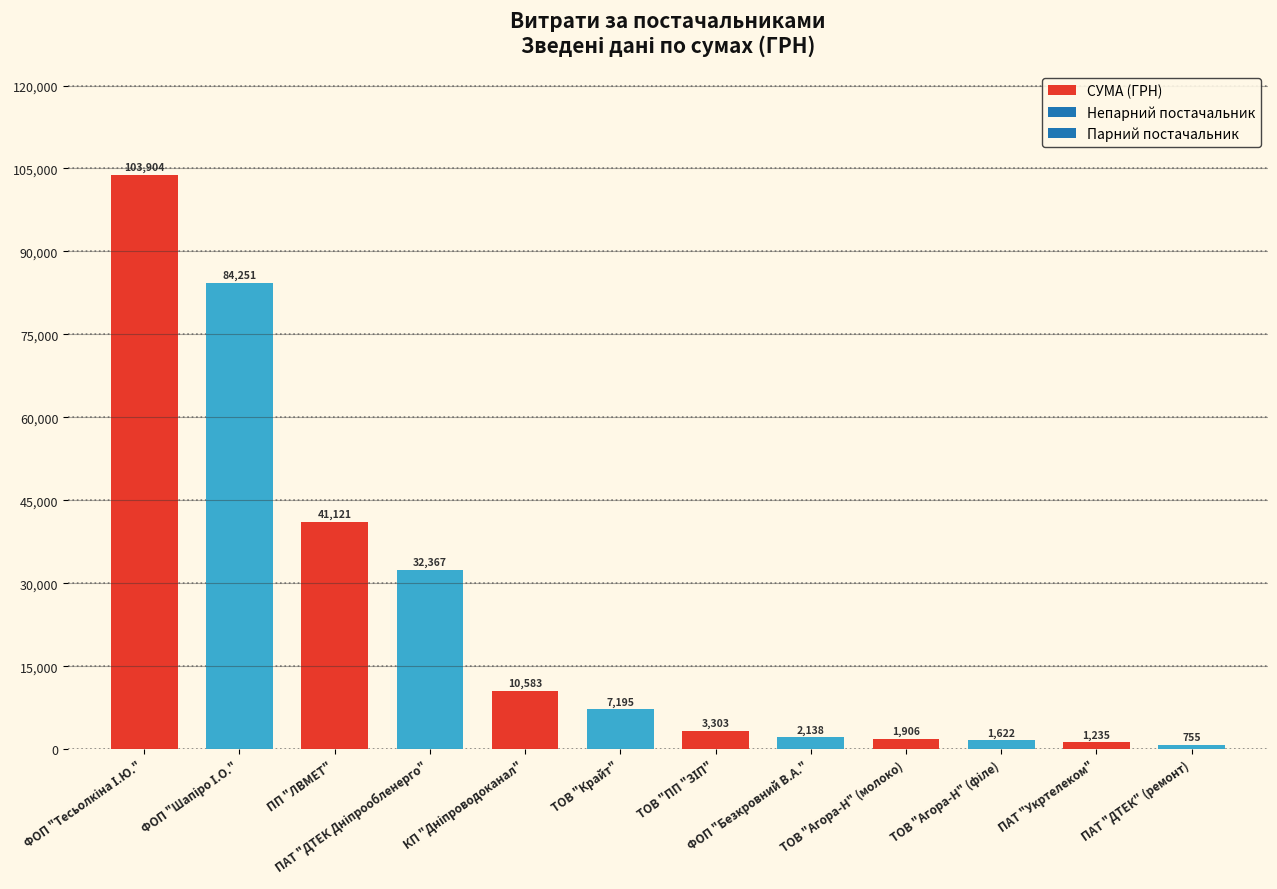

What is the label of the 3rd bar from the right?

ТОВ "Агора-Н" (філе)